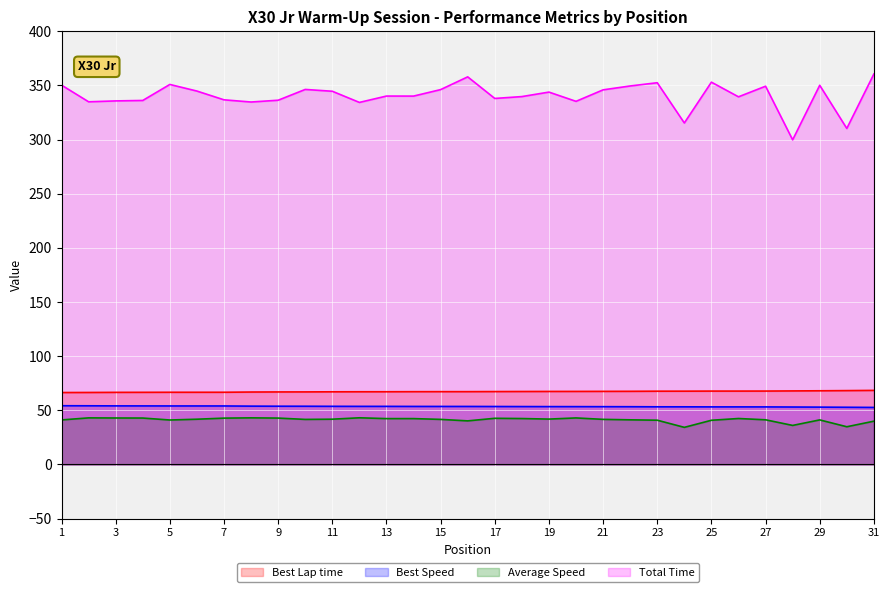

At how many categories does at least one series exceed 350?

7